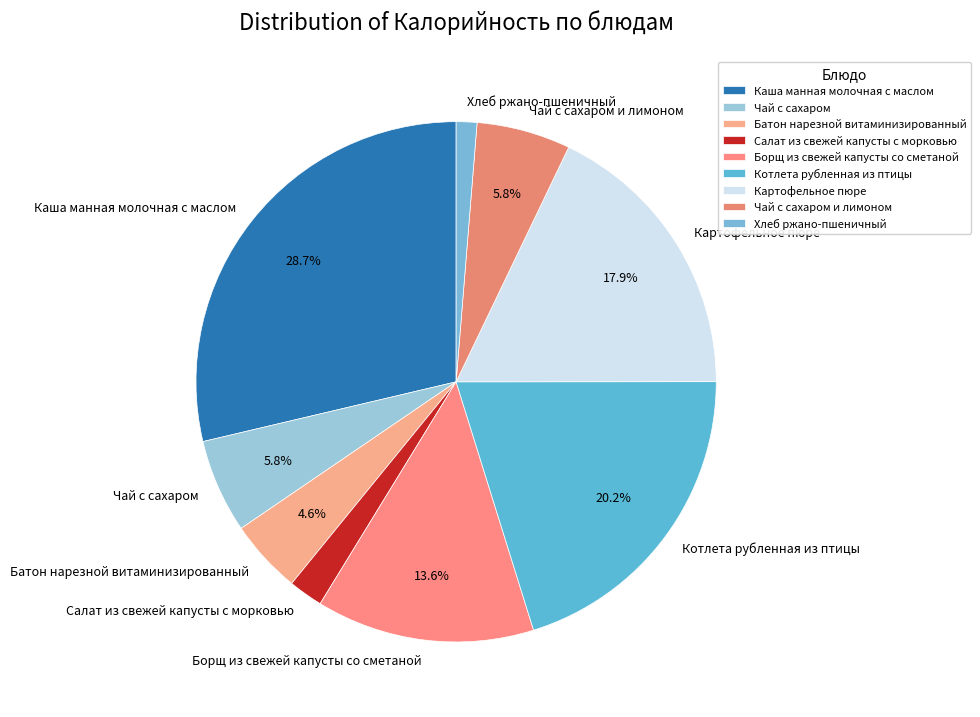

Which has a higher value, Котлета рубленная из птицы or Хлеб ржано-пшеничный?

Котлета рубленная из птицы